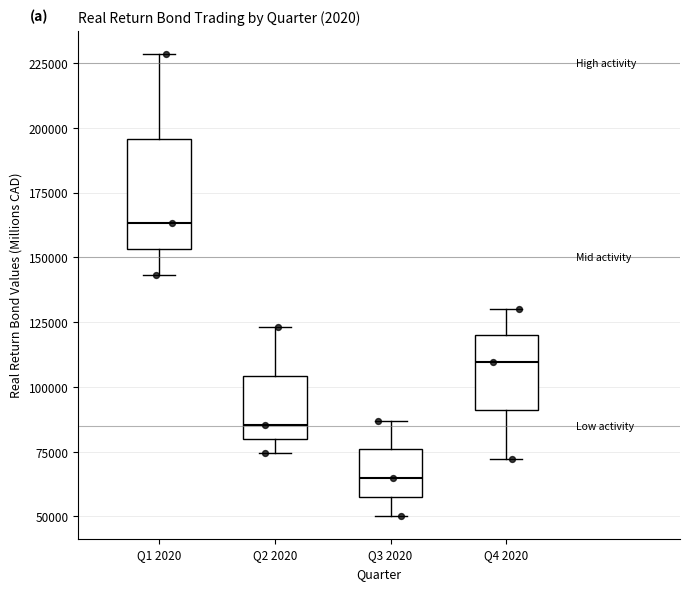

Where is the lower edge of the box for Q4 2020 on the y-axis? The values are not printed on the chart, so give them approximately, as read against the axis.

90000